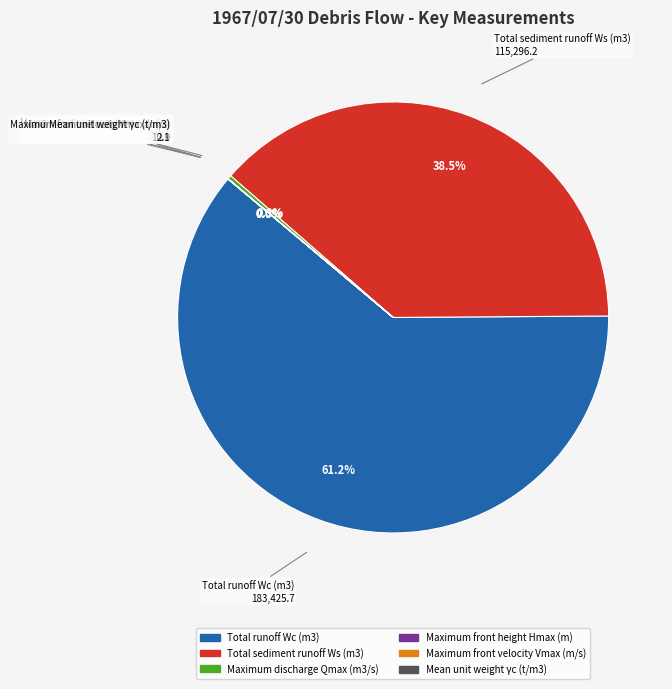

What portion of the pie excludes Total runoff Wc (m3)?

38.8%